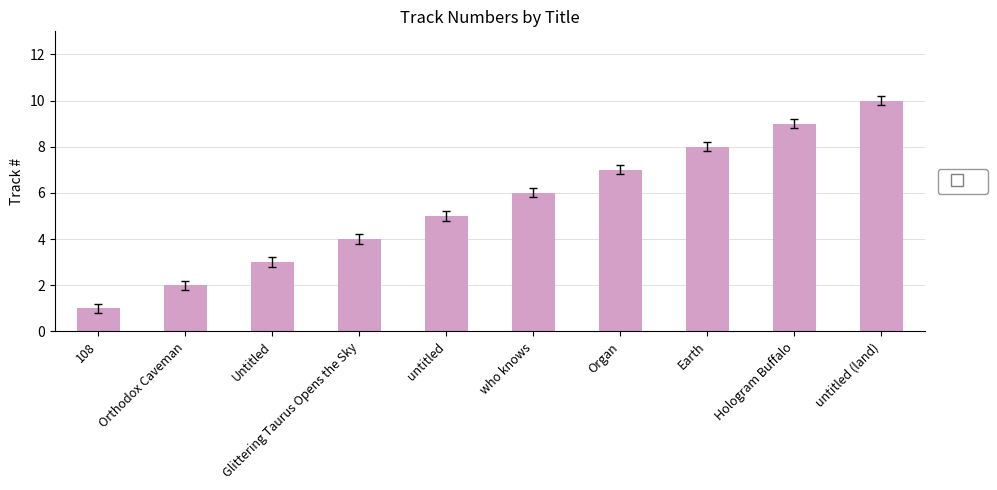

What is the change in value from Glittering Taurus Opens the Sky to Organ?

+3